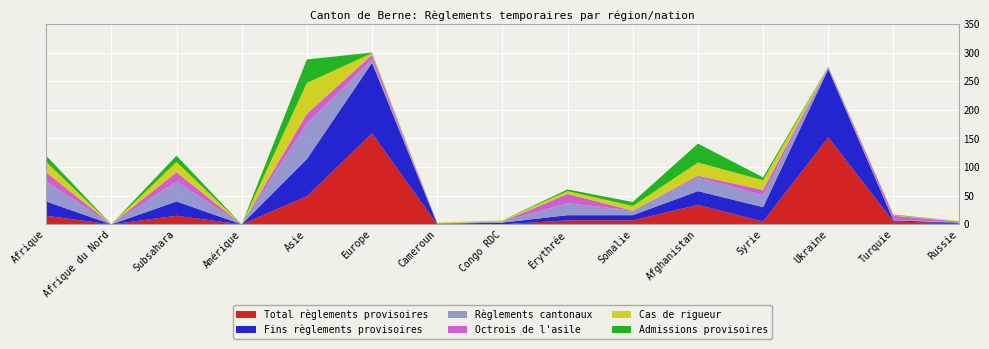

Reading left to right, list all the values displayed in this chart.

Total règlements provisoires: 15	0	15	0	49	159	0	0	7	7	34	5	152	5	2
Fins règlements provisoires: 25	0	25	0	65	123	1	3	9	9	24	25	119	2	1
Règlements cantonaux: 35	0	35	0	62	6	1	2	21	8	24	21	4	1	1
Octrois de l'asile: 16	0	16	0	17	8	0	0	16	0	3	9	0	7	1
Cas de rigueur: 18	0	18	0	54	3	1	2	5	8	23	17	1	1	1
Admissions provisoires: 11	0	11	0	41	1	0	0	3	7	33	5	0	1	0